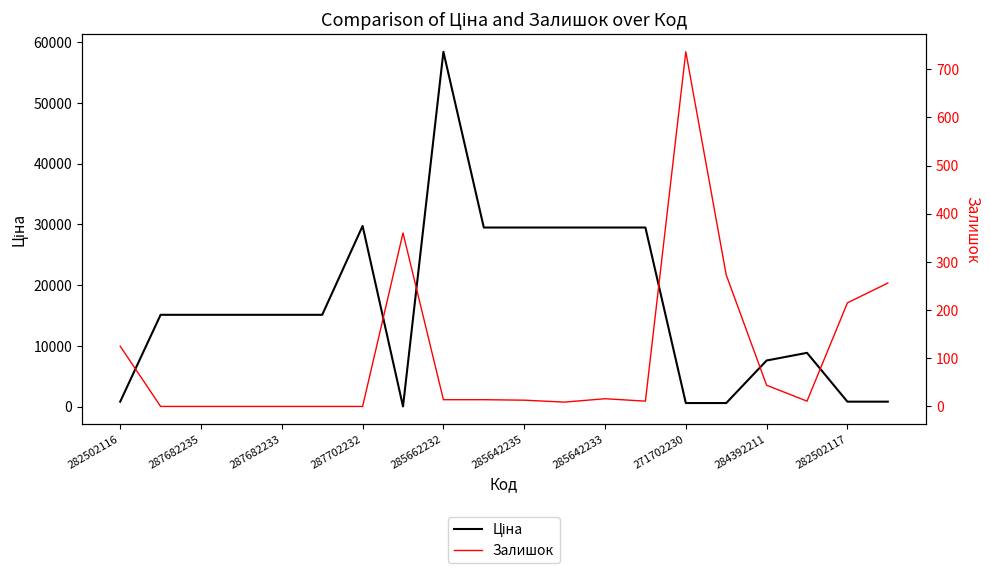

What is the average value of the Залишок series?

104.8